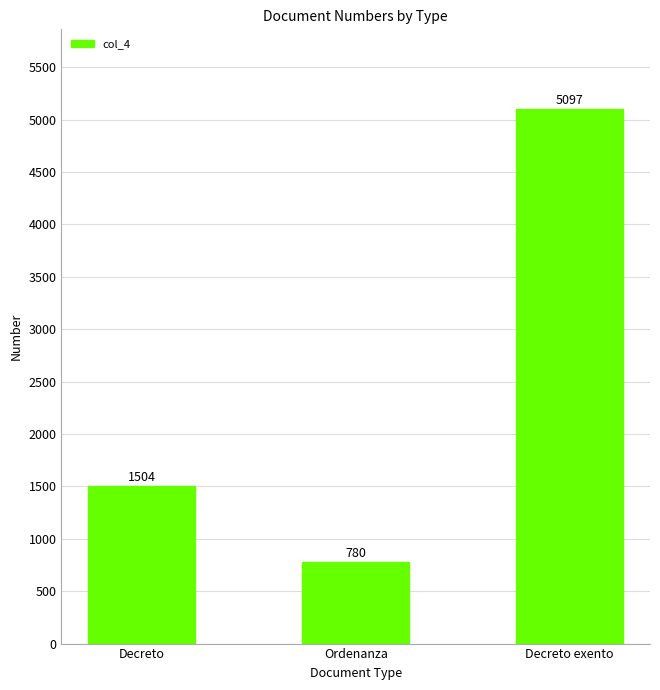

What is the change in value from Decreto to Ordenanza?

-724